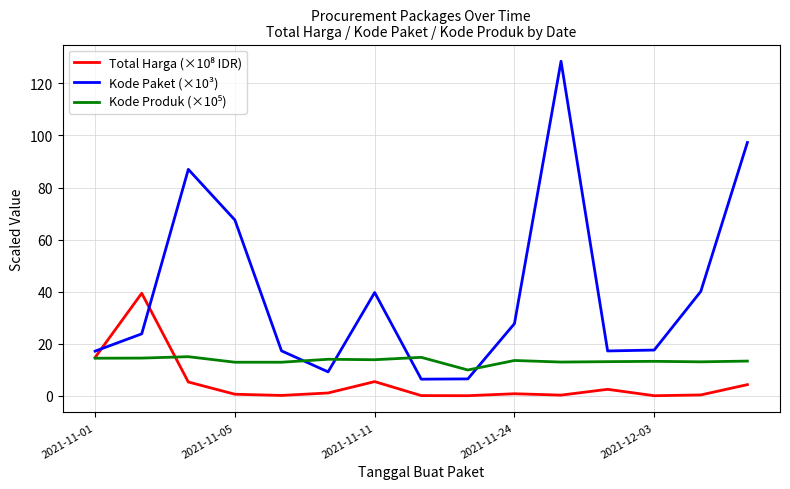

Which series has the largest total across all categories?

Kode Paket (×10³)